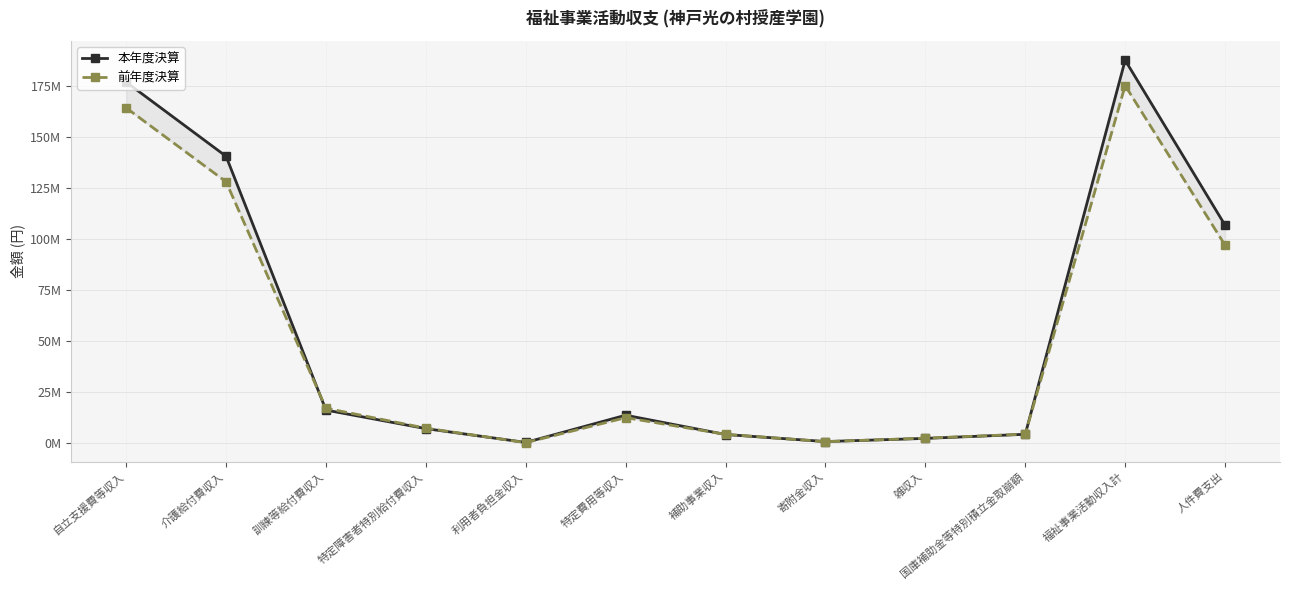

At which label is 前年度決算 closest to 87601742?

人件費支出